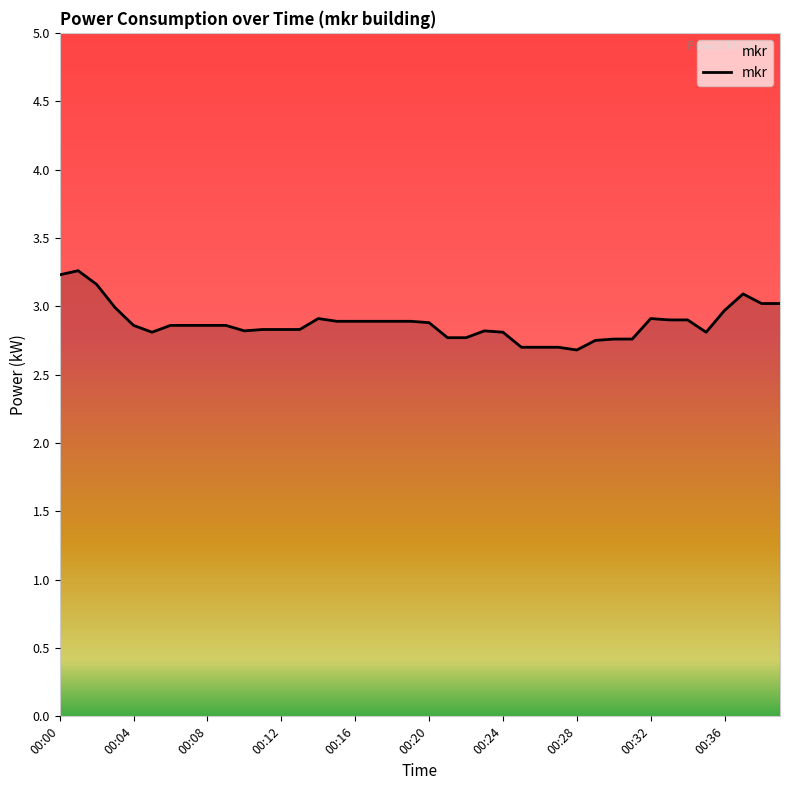

What is the smallest value displayed?

2.7